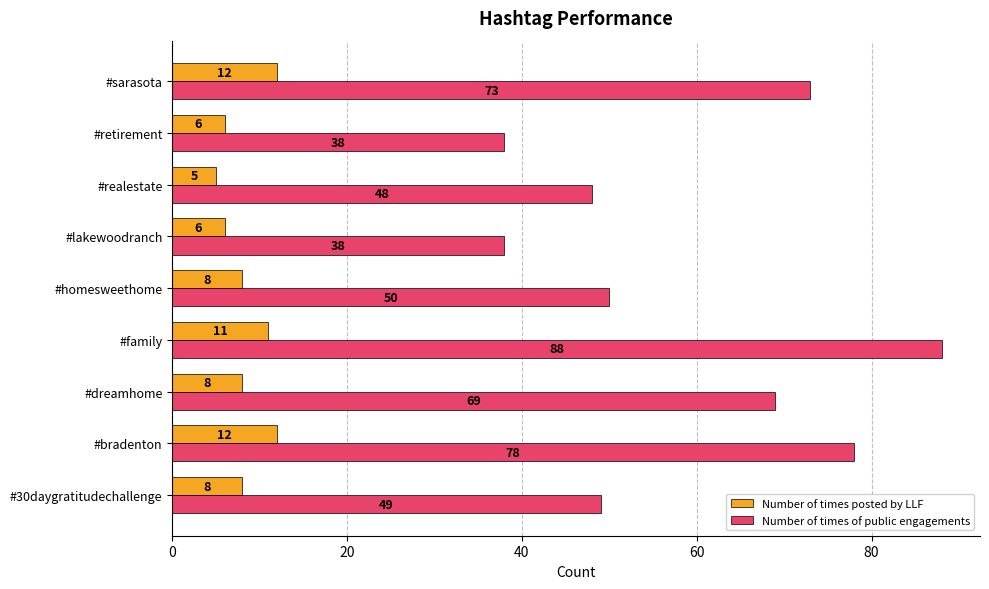

Which category has the highest value across all series?

#family